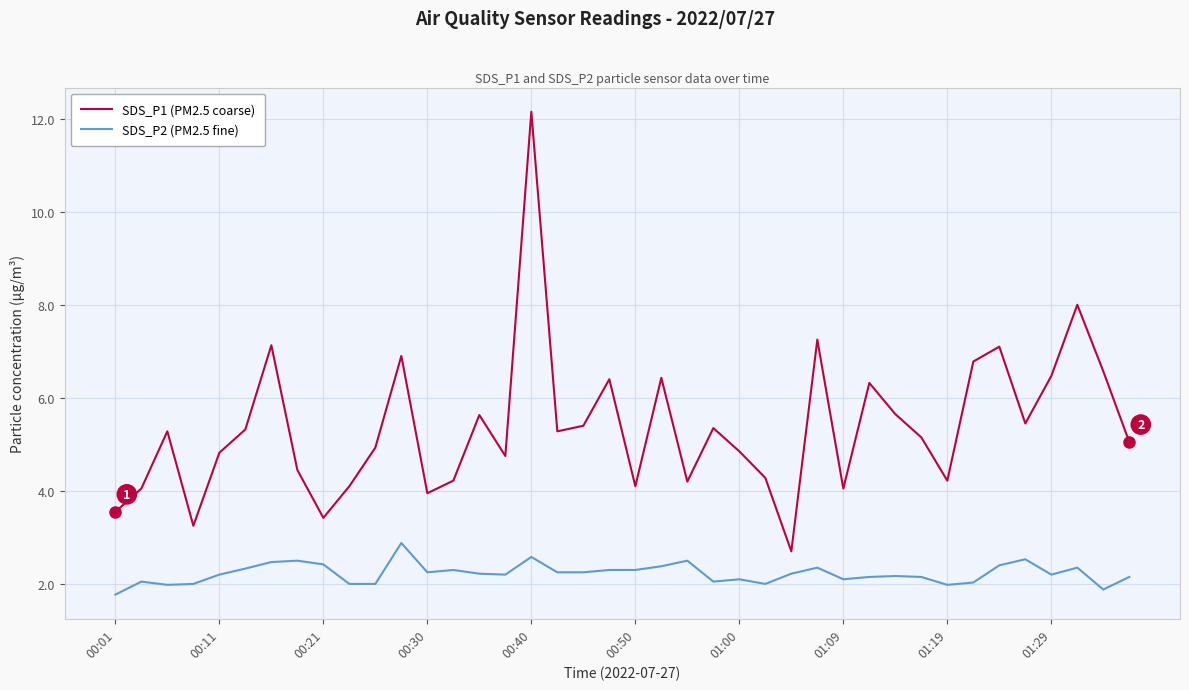

What is the maximum value shown in the chart?

12.2